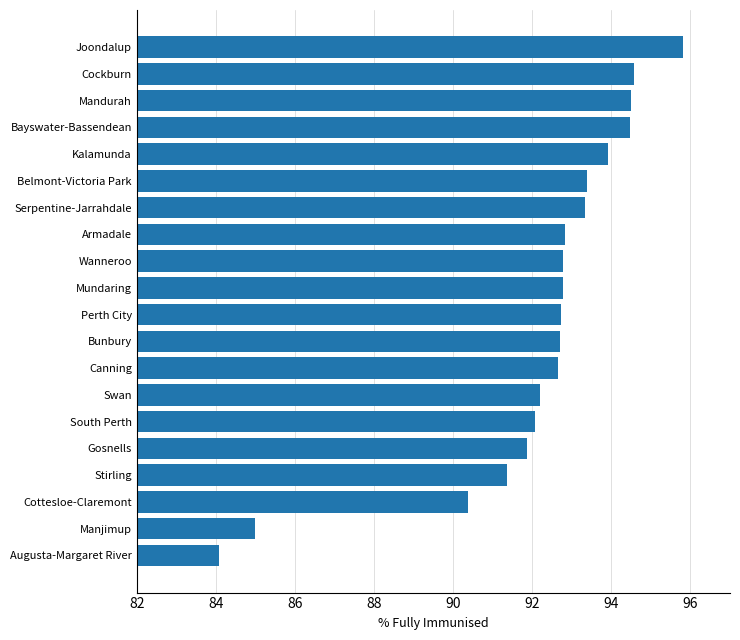

How many bars are there in total?

20